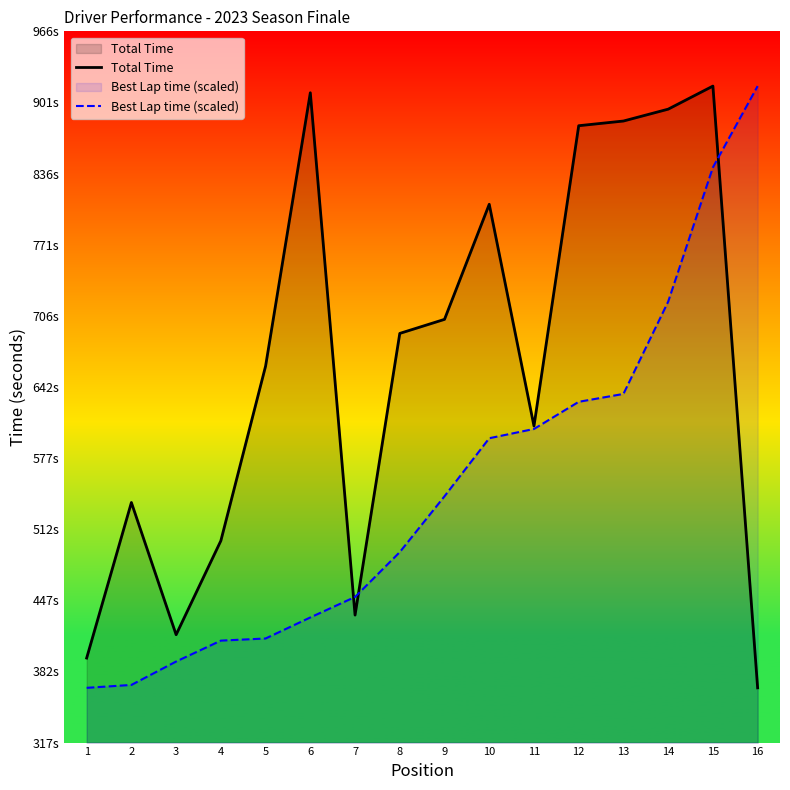

What is the difference between the maximum and minimum values in the Best Lap time (scaled) series?

549.5